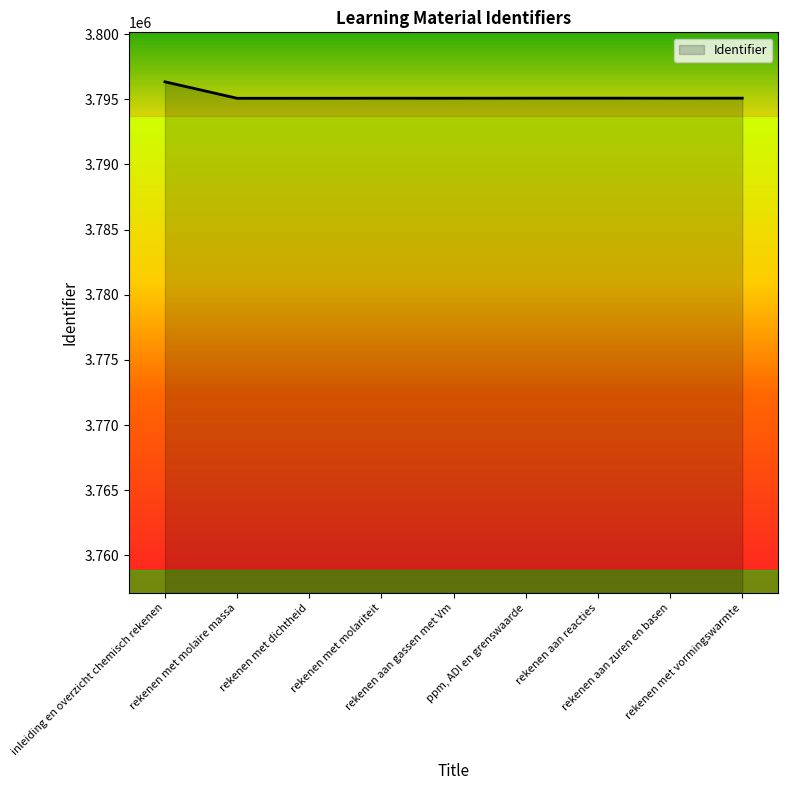

The value at ppm, ADI en grenswaarde is 3795083. True or false?

True